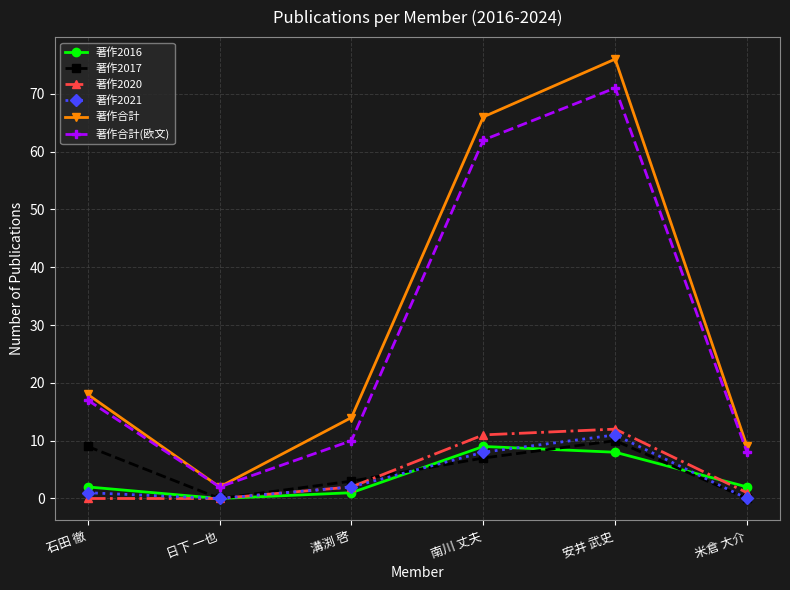

True or false: 著作2016 and 著作合計(欧文) intersect in this chart.

False